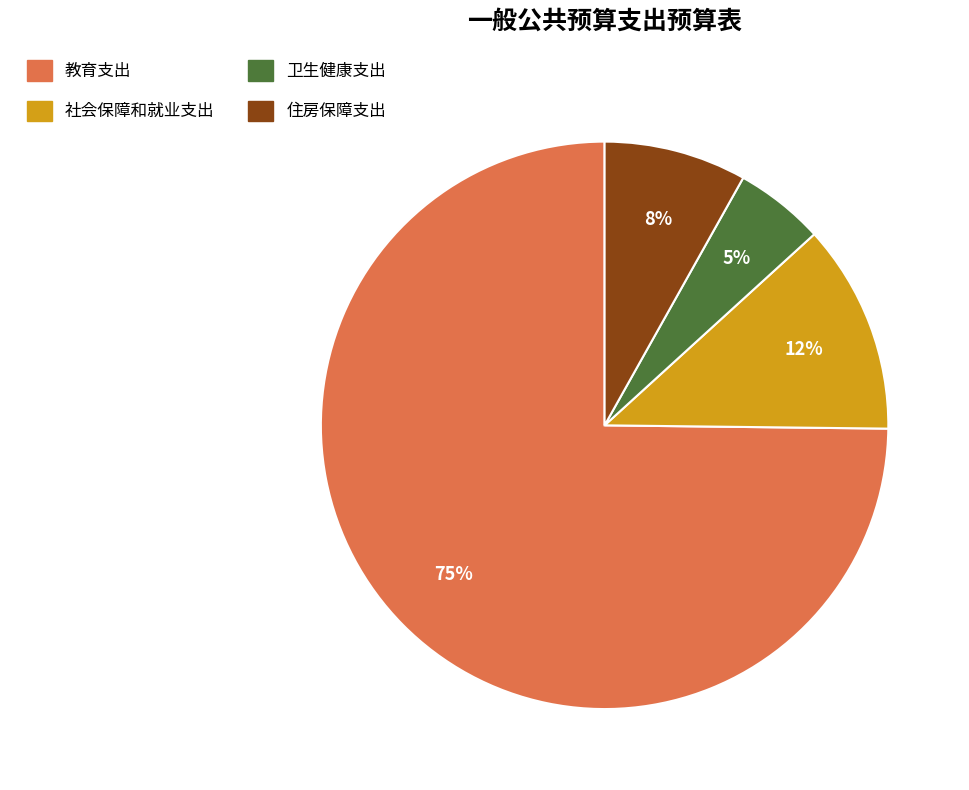

To the nearest percent, what is the combined percentage of 社会保障和就业支出 and 住房保障支出?

20%